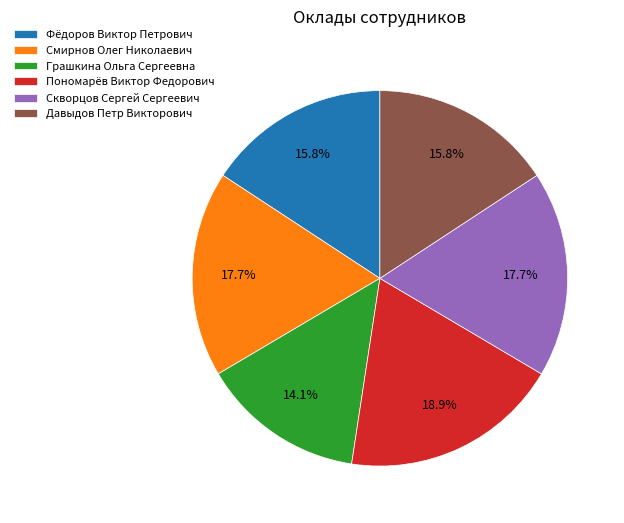

What portion of the pie excludes Скворцов Сергей Сергеевич?

82.3%